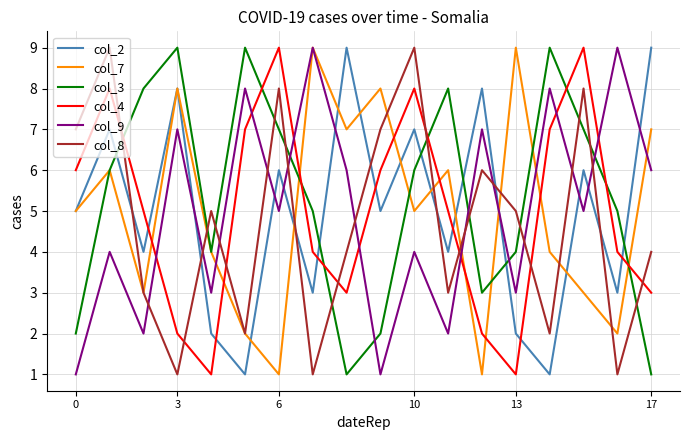

Does the chart have visible grid lines?

Yes